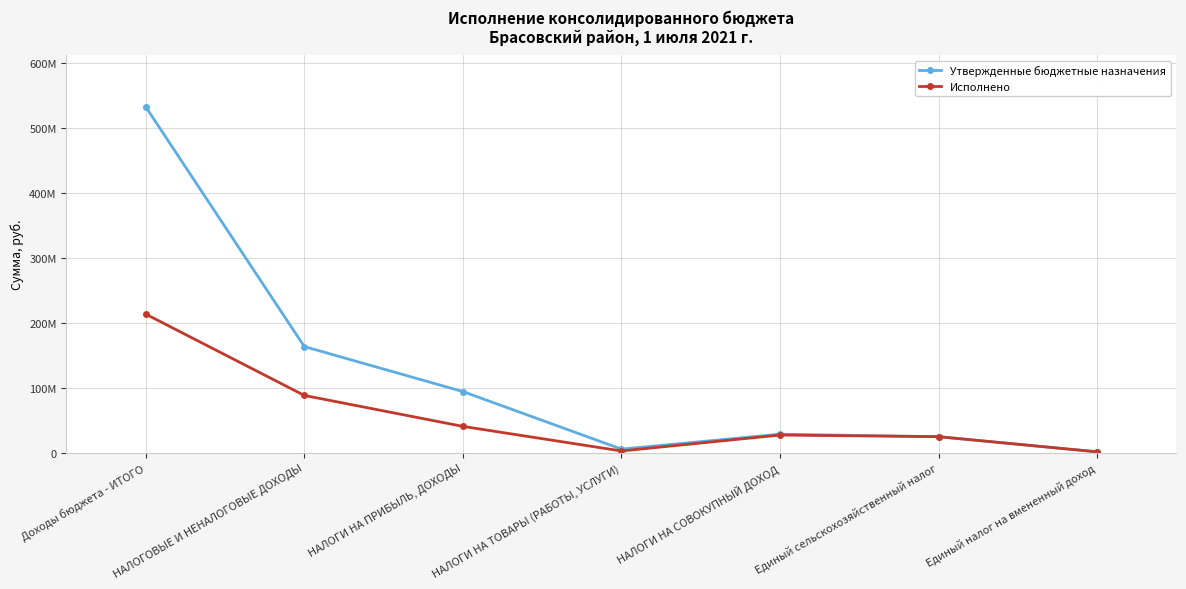

Between НАЛОГОВЫЕ И НЕНАЛОГОВЫЕ ДОХОДЫ and НАЛОГИ НА ТОВАРЫ (РАБОТЫ, УСЛУГИ), which is larger?

НАЛОГОВЫЕ И НЕНАЛОГОВЫЕ ДОХОДЫ